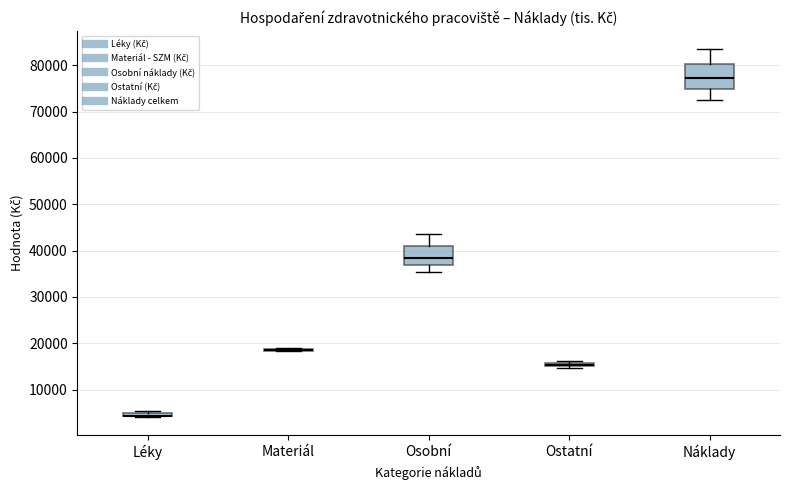

Comparing the boxes themselves (not the whiskers), which one is the tallest?

Náklady